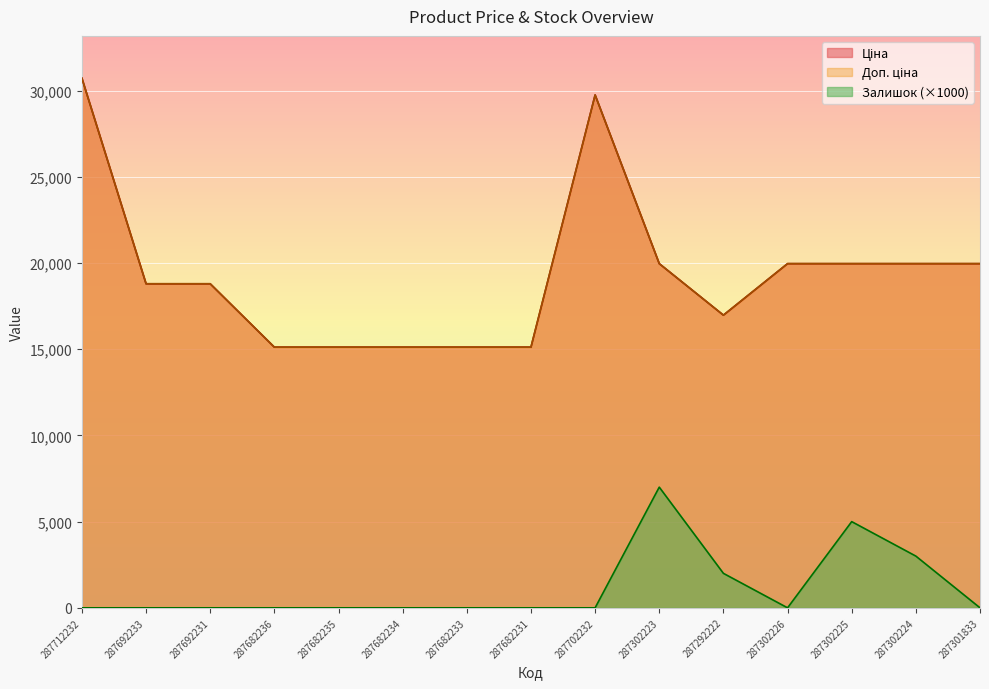

The Ціна series shows 19964.2 at 287302224. True or false?

True